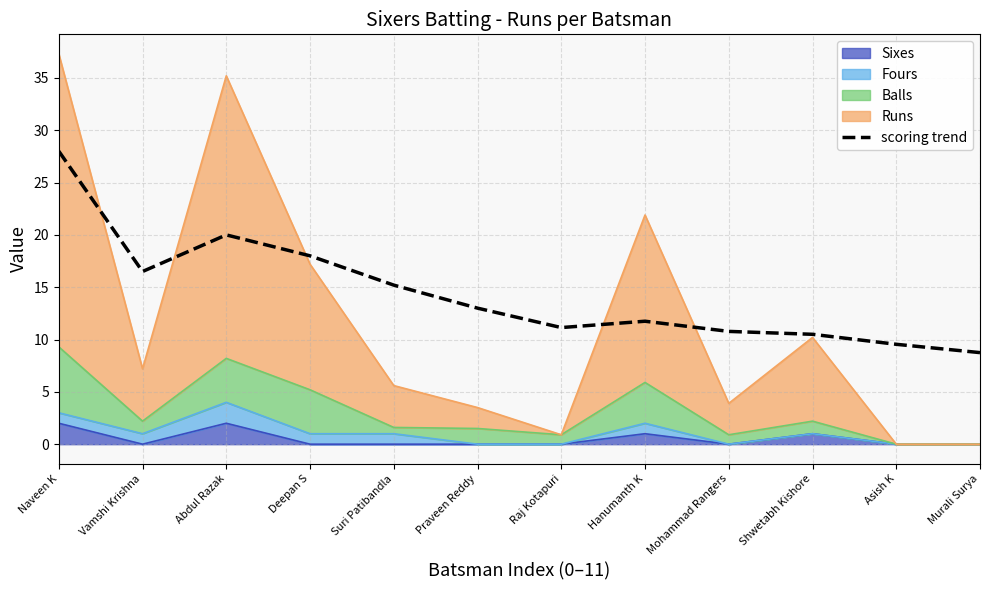

What is the label of the 4th point from the left?

Deepan S